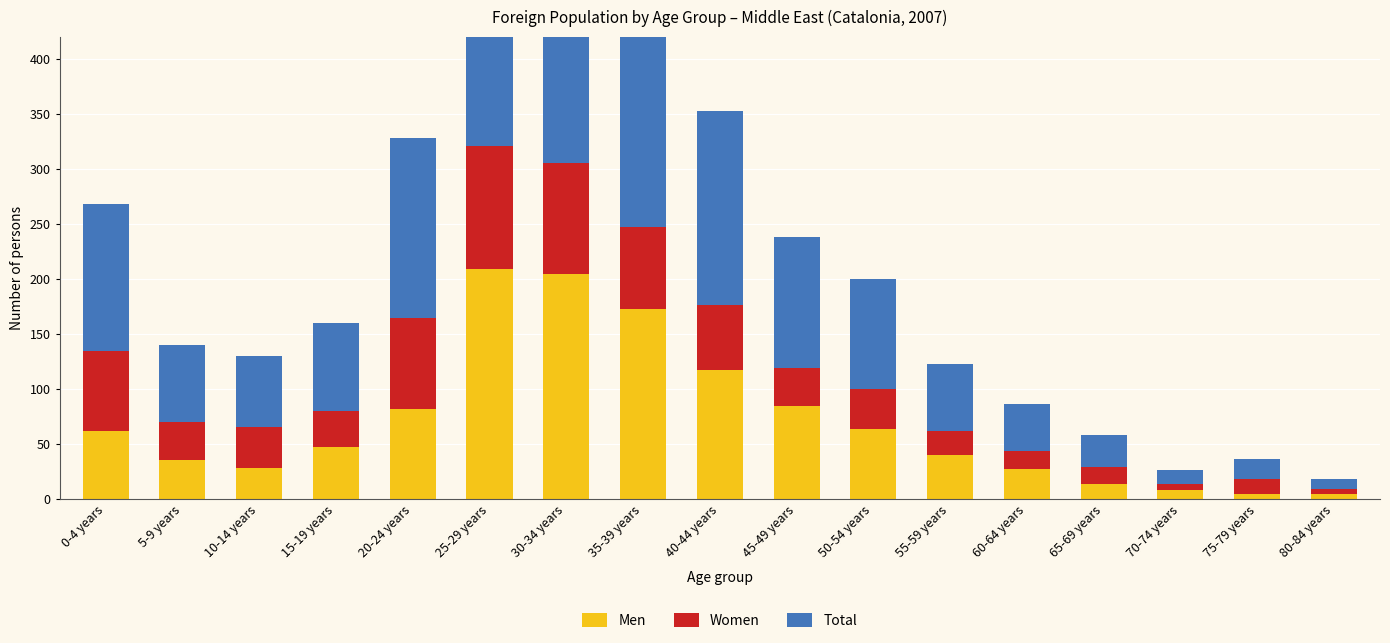

What is the smallest value displayed?

4